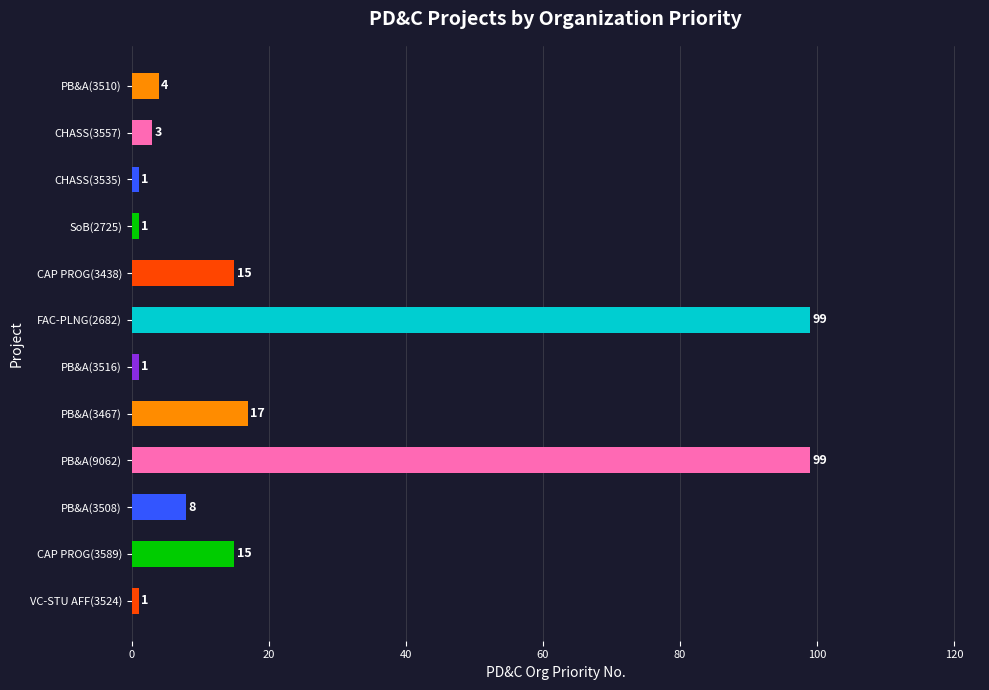

The chart shows a value of 15 at CAP PROG(3589). True or false?

True